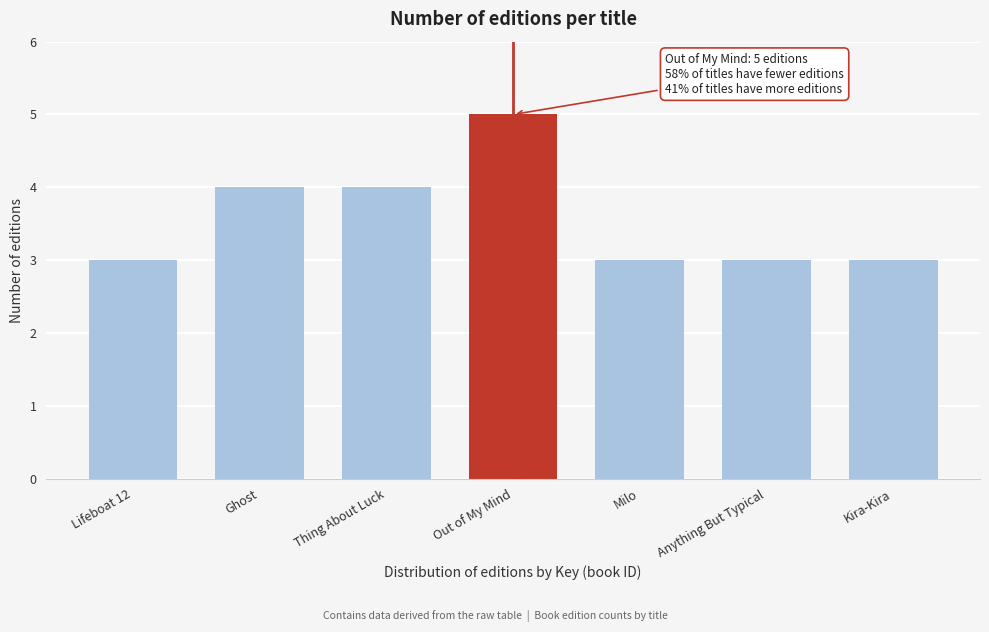

Reading left to right, list all the values displayed in this chart.

3	4	4	5	3	3	3